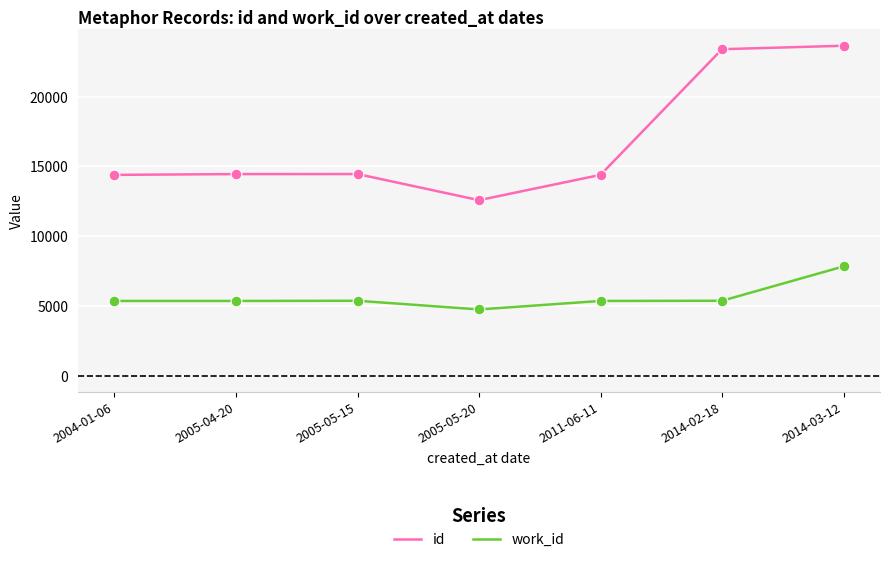

Which series has the widest spread of values?

id